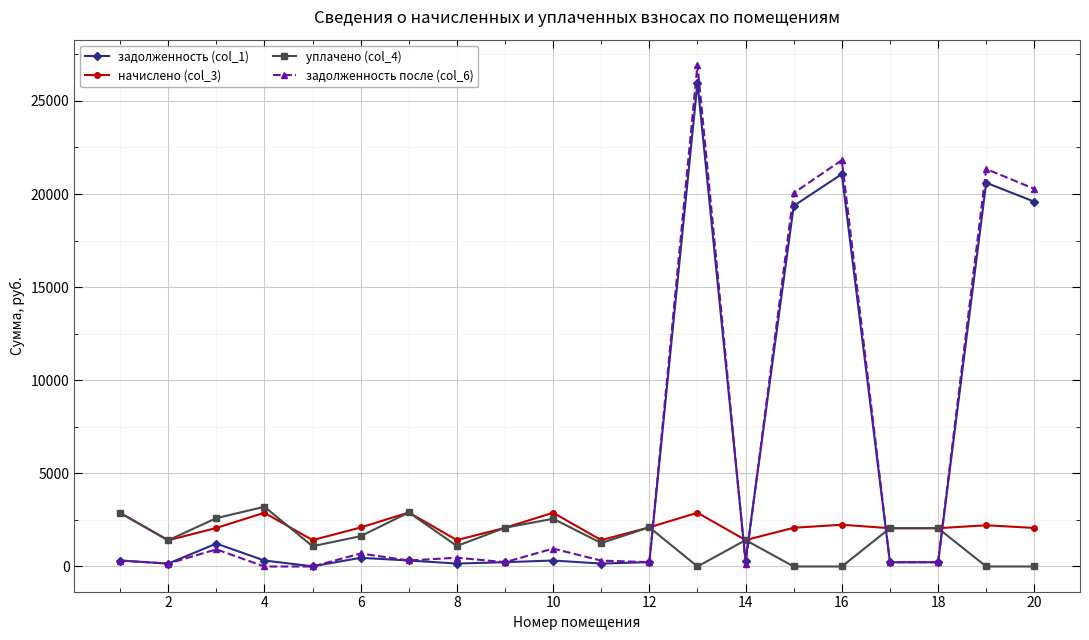

True or false: уплачено (col_4) and задолженность после (col_6) cross at least once.

True